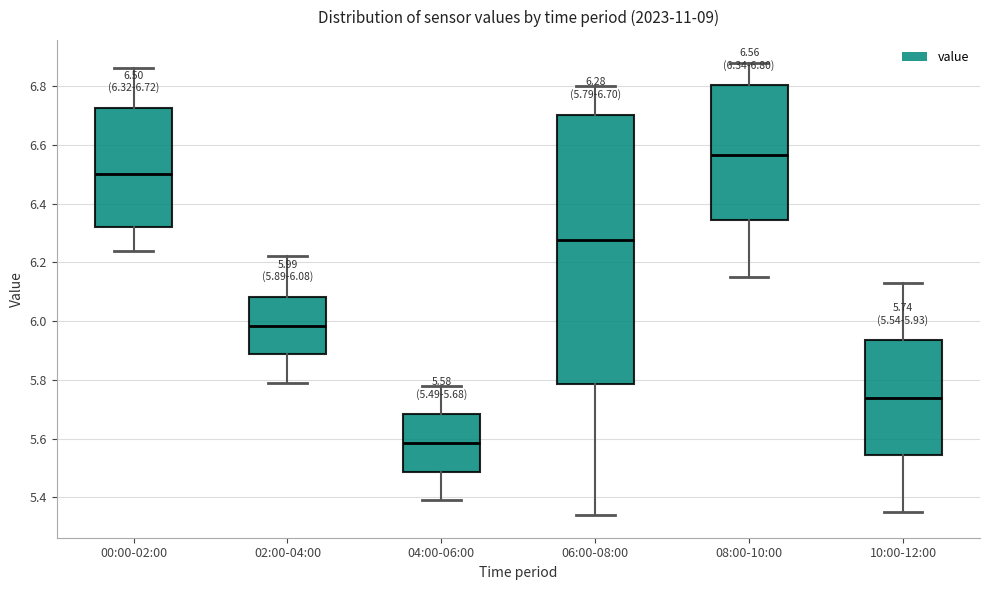

Which box is the tallest, from its lower edge to its upper edge?

06:00-08:00